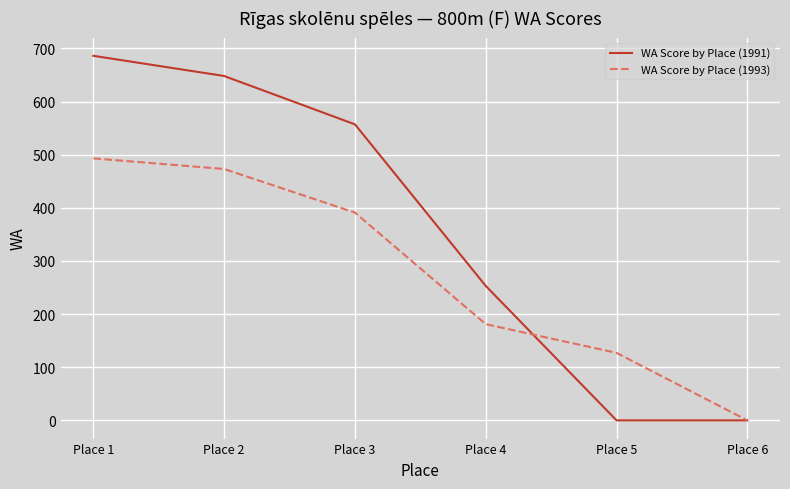

What are all the series names shown in the legend?

WA Score by Place (1991), WA Score by Place (1993)